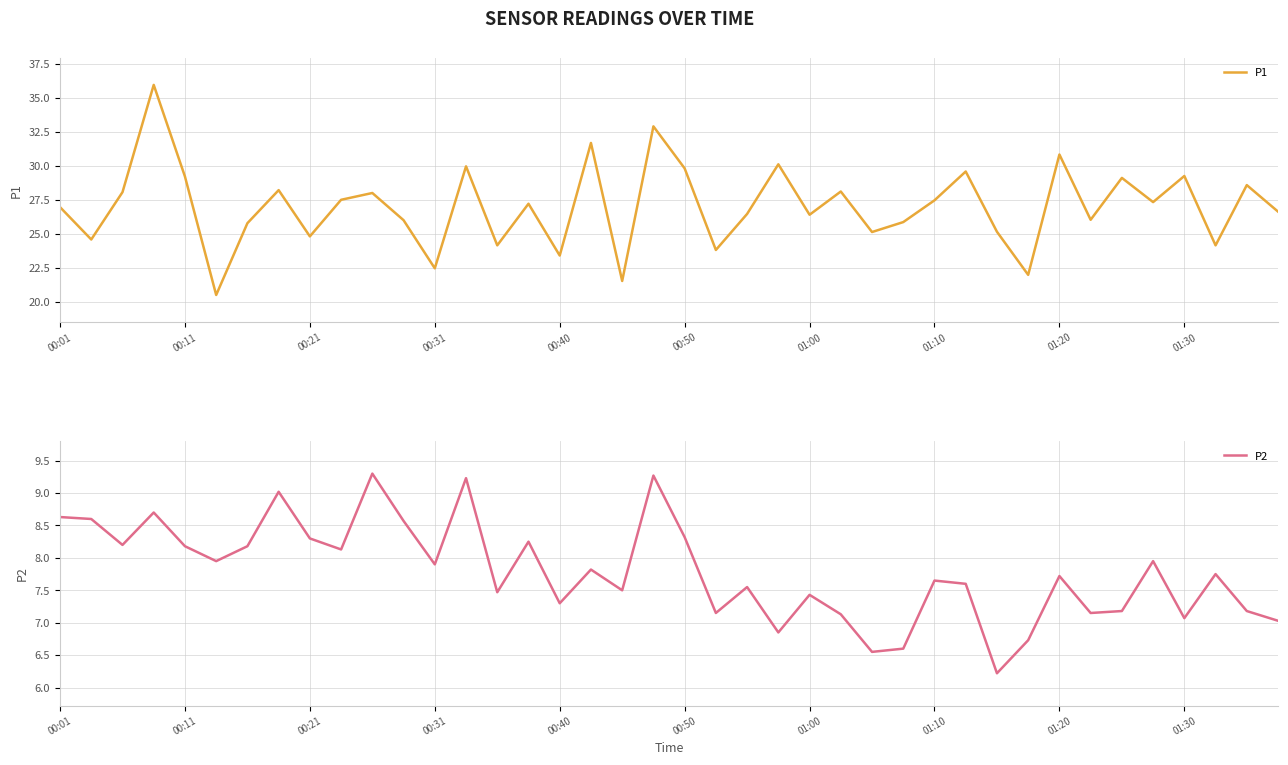

Is it true that P1 equals 48.4 at 00:01?

False